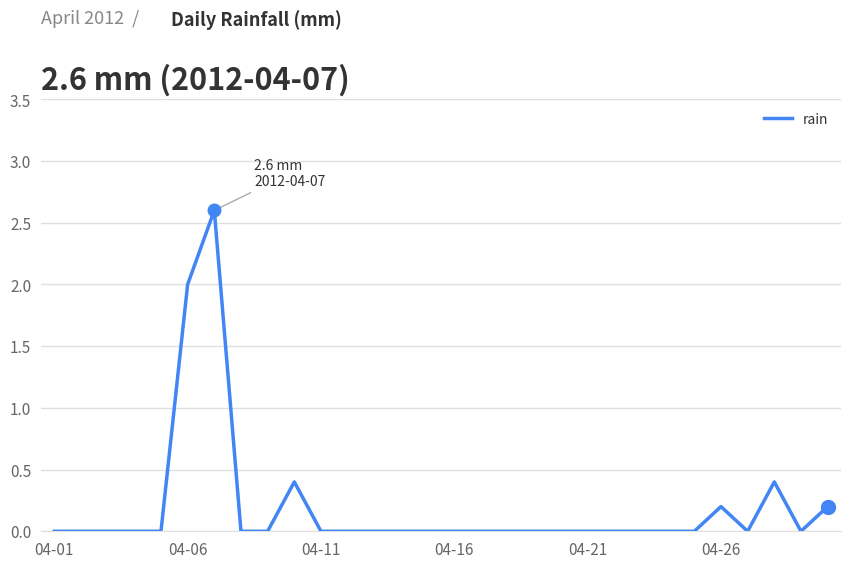

What is the difference between the maximum and minimum values?

2.6